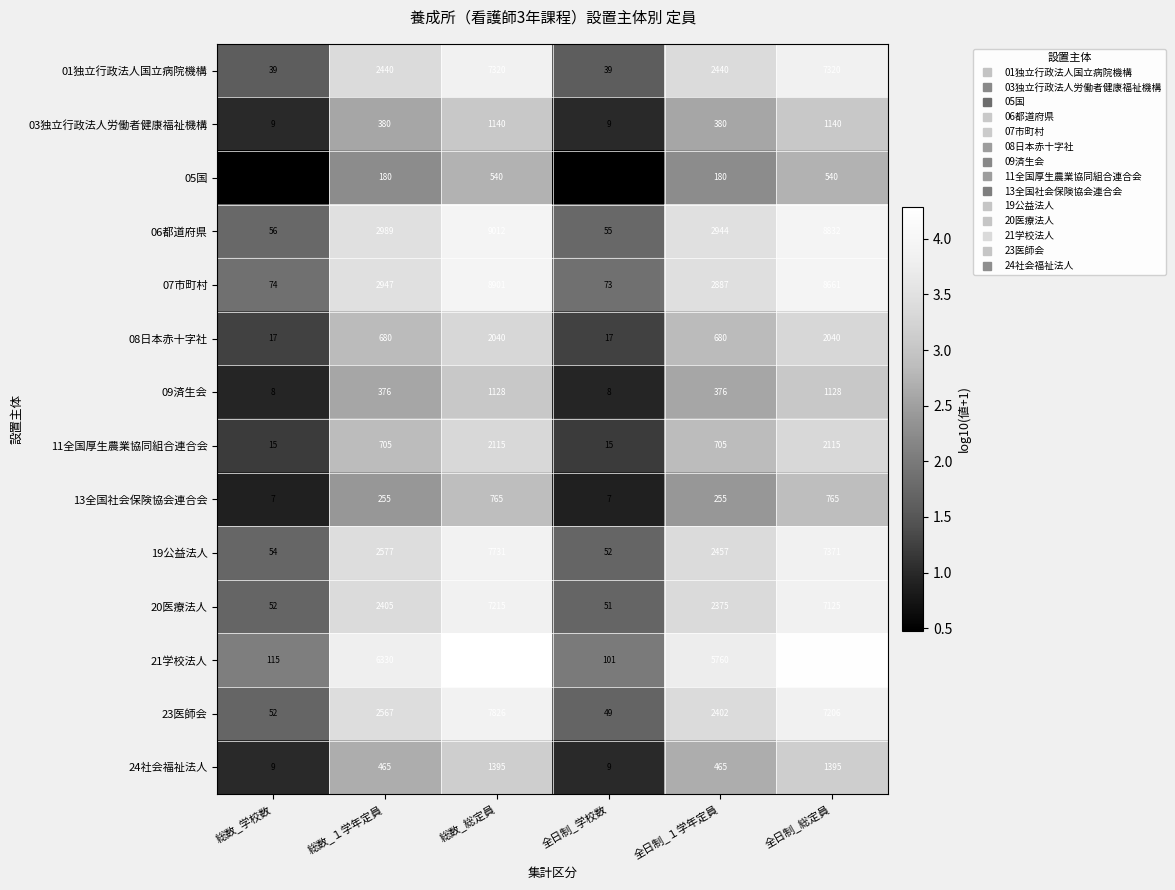

What is the spread (max minus min) of values at 総数_学校数?

113